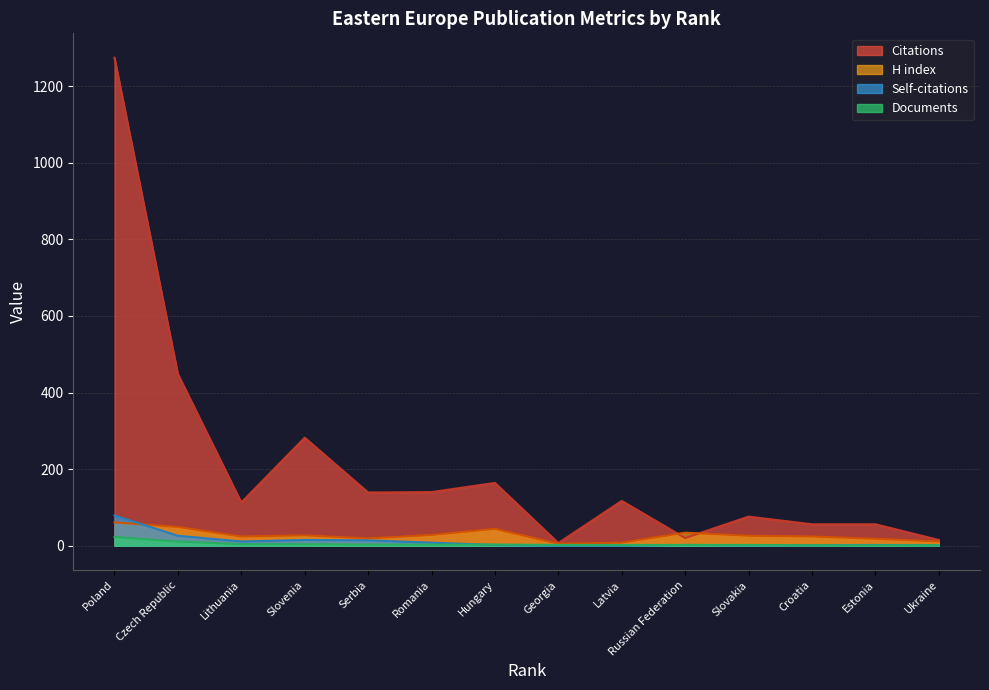

Between Poland and Slovakia, which series saw the biggest shift?

Citations